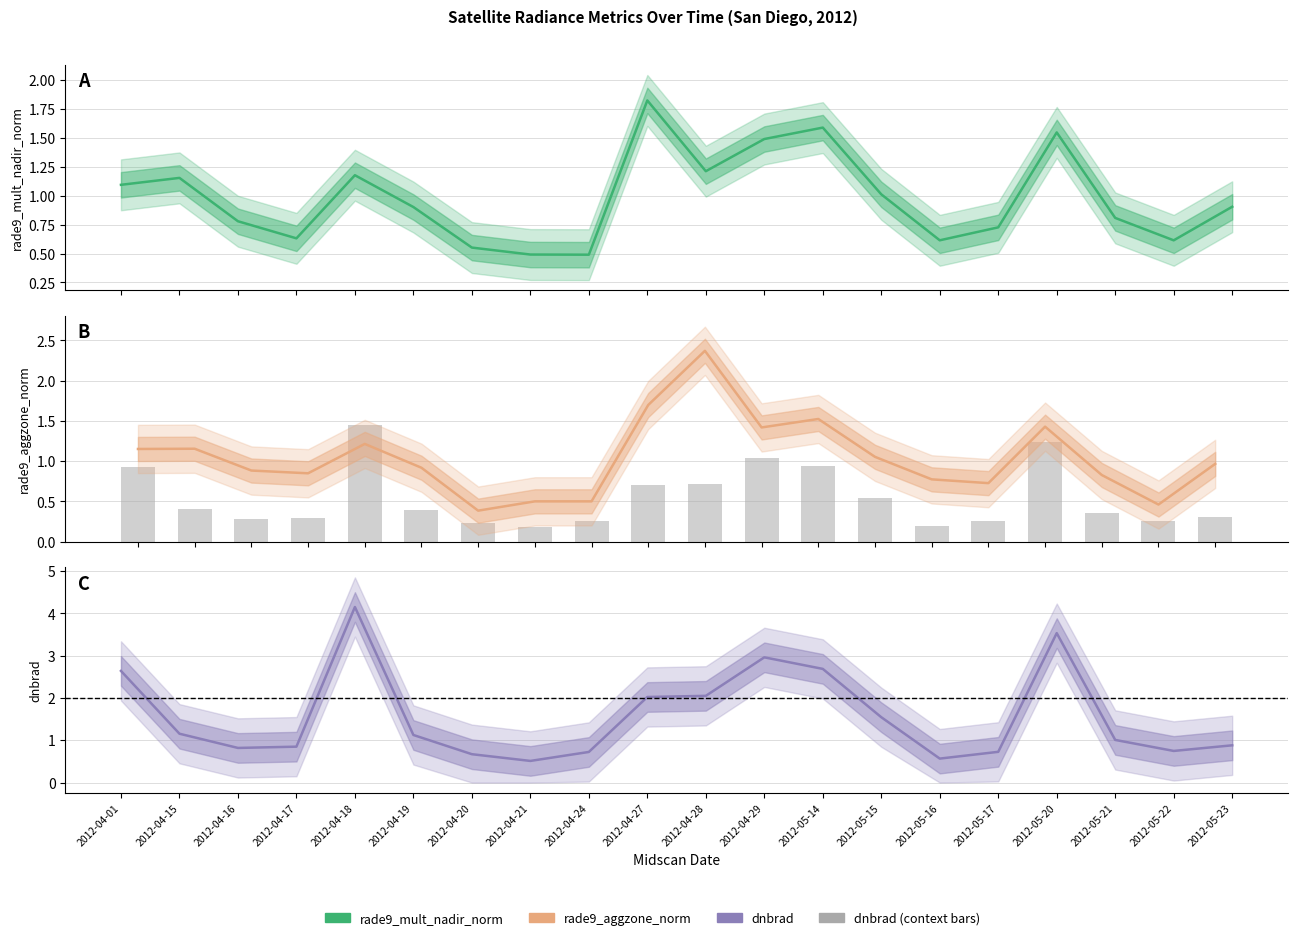

How many data points does each series have?

20